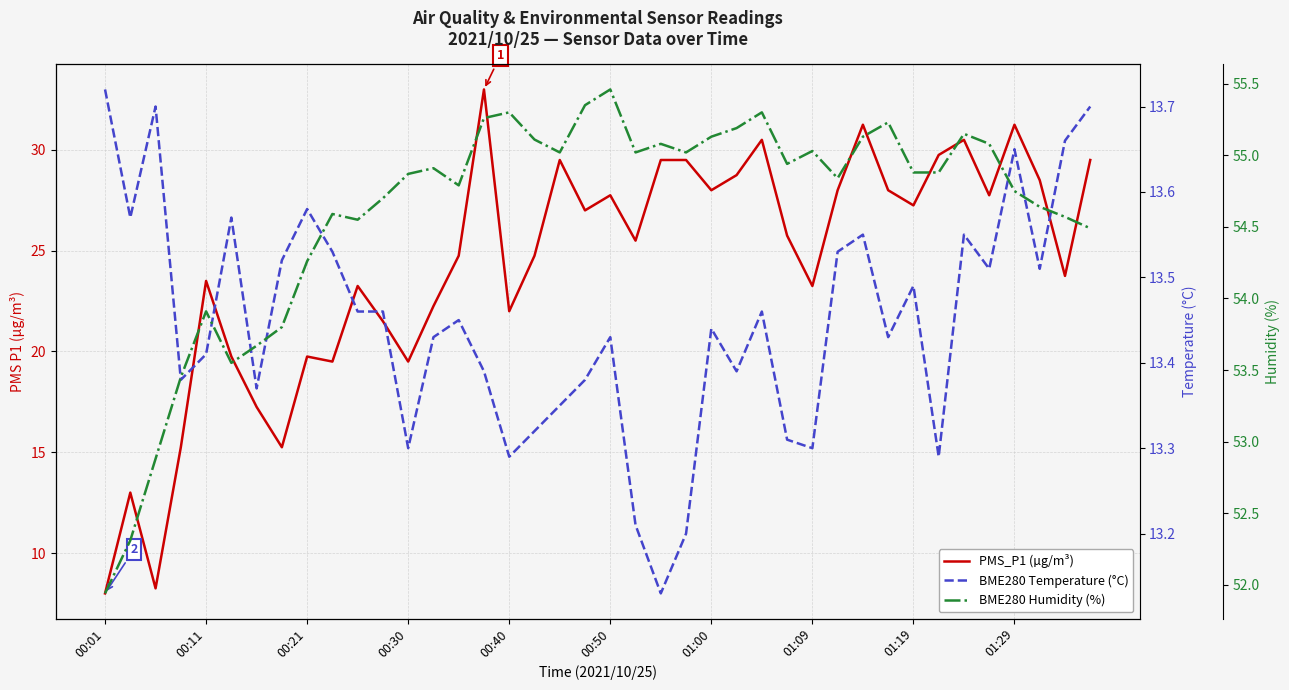

Which series has the largest total across all categories?

BME280 Humidity (%)